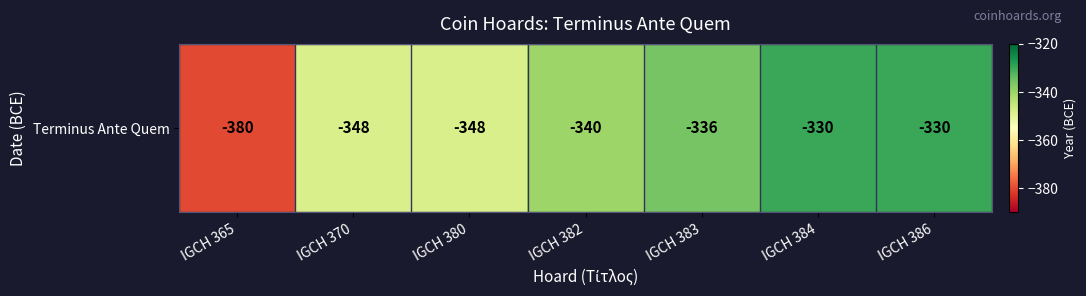

Which has a higher value, IGCH 380 or IGCH 365?

IGCH 380